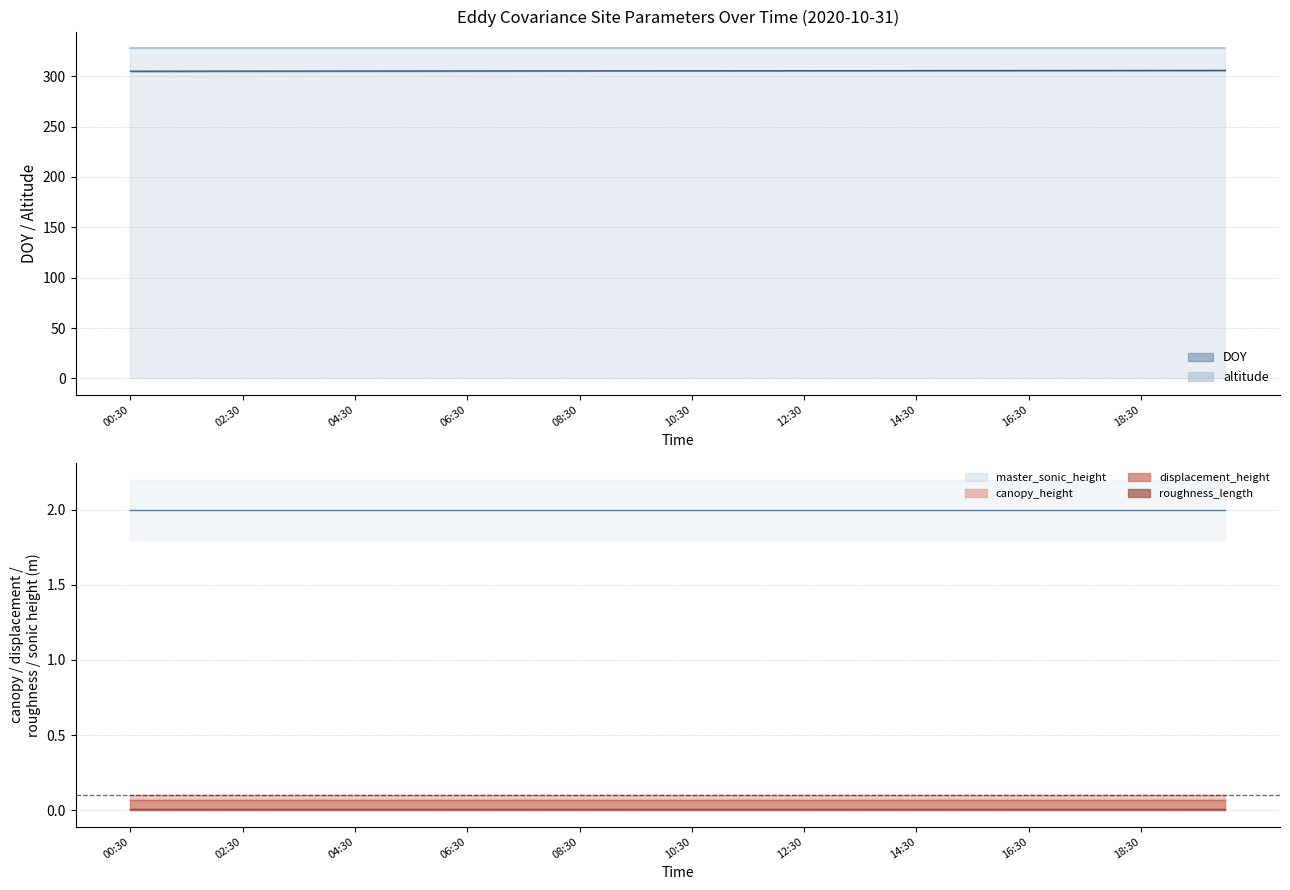

What is the label of the 8th point from the left?

04:00